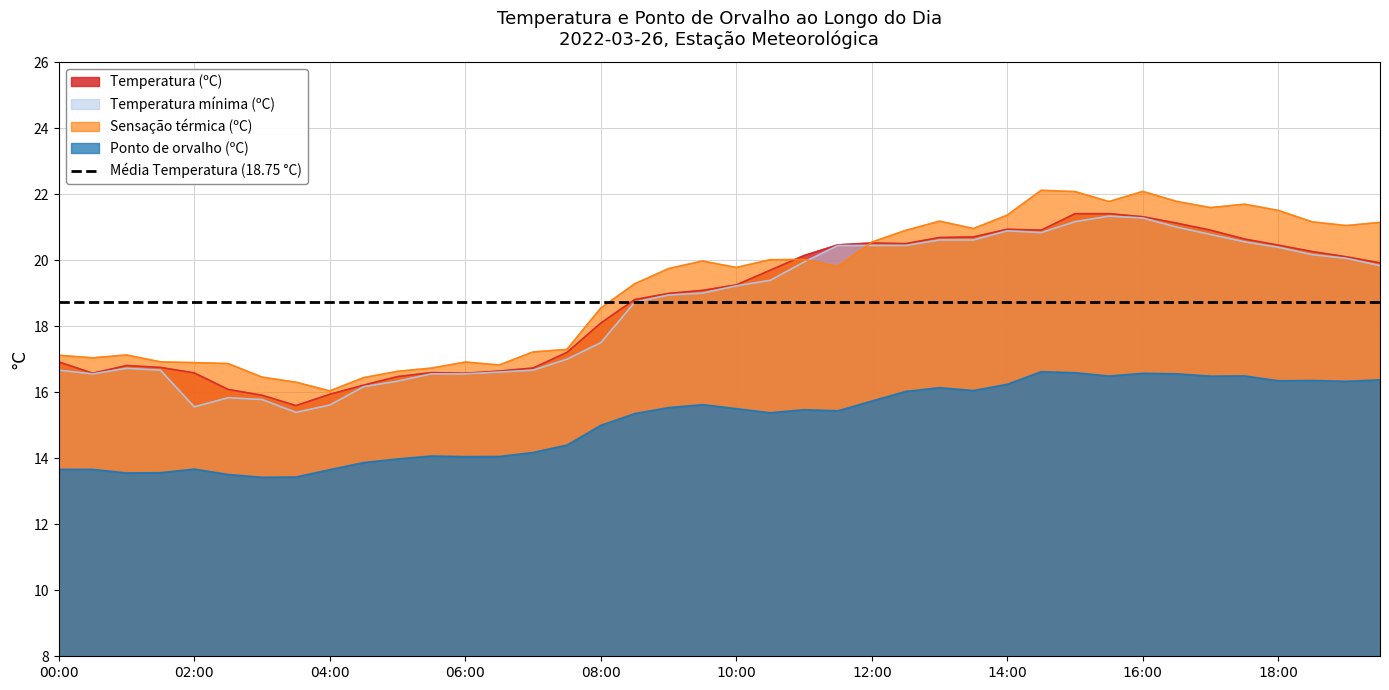

What is the total value across all series at 06:00?

82.8